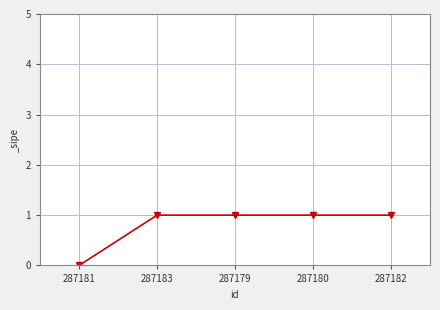

Is this an area chart (filled region under the line)?

No